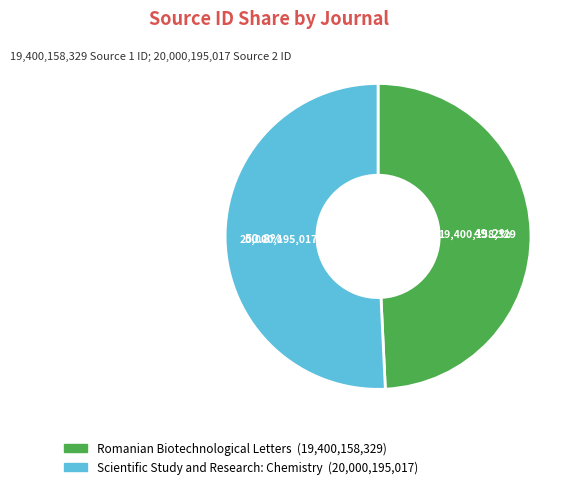

True or false: Romanian Biotechnological Letters accounts for 64% of the total.

False